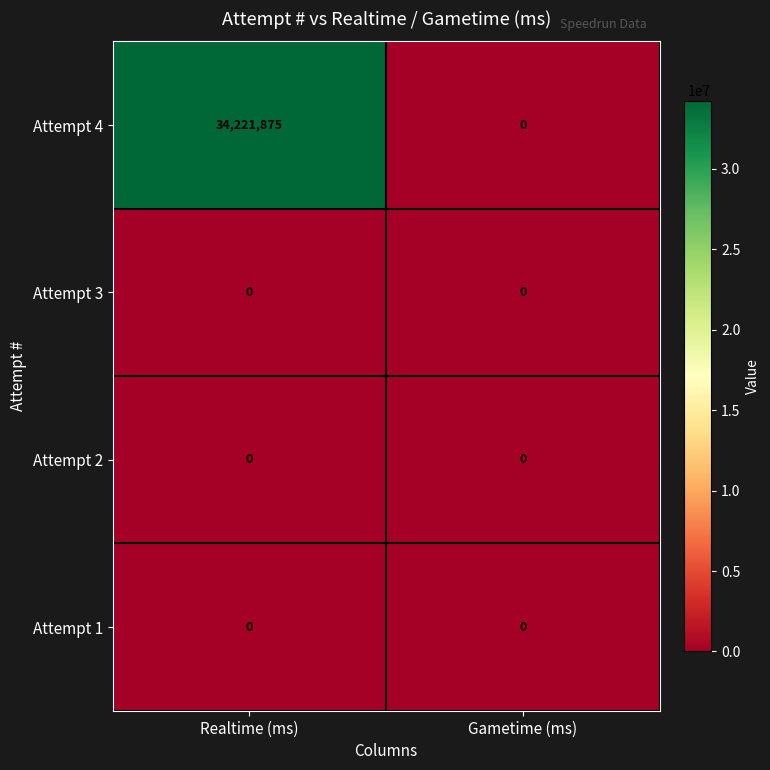

What is the greatest value displayed?

34221875